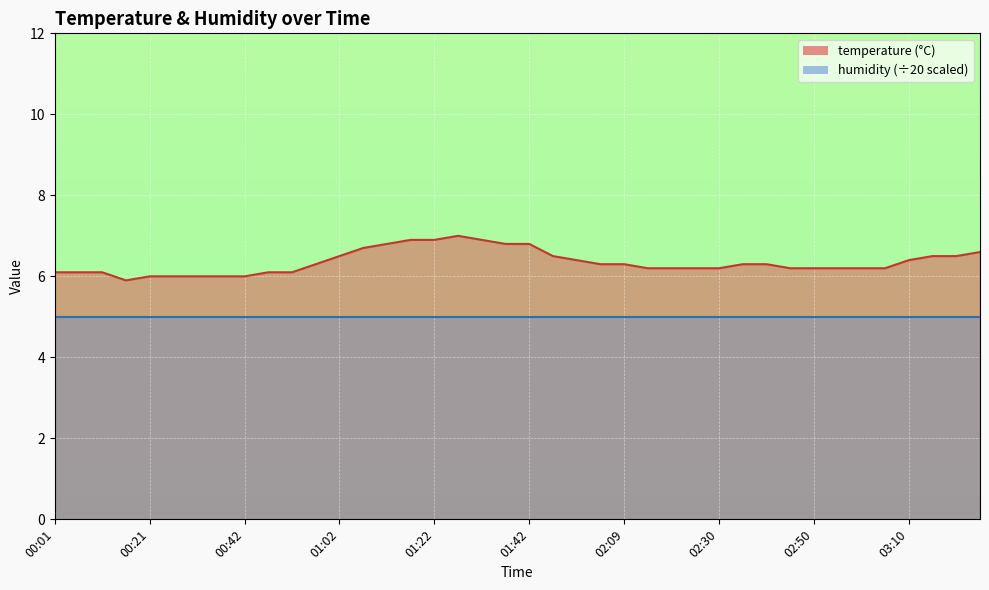

What is the change in value from 01:27 to 02:14?

-0.8